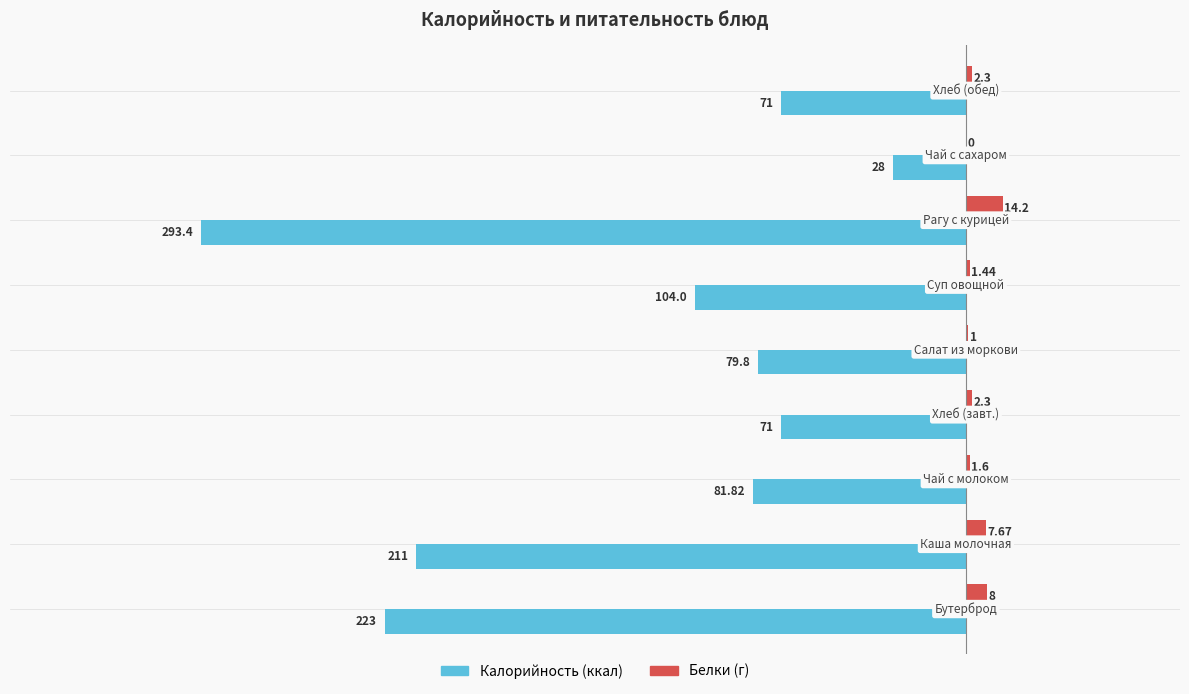

How many series are shown in this chart?

2